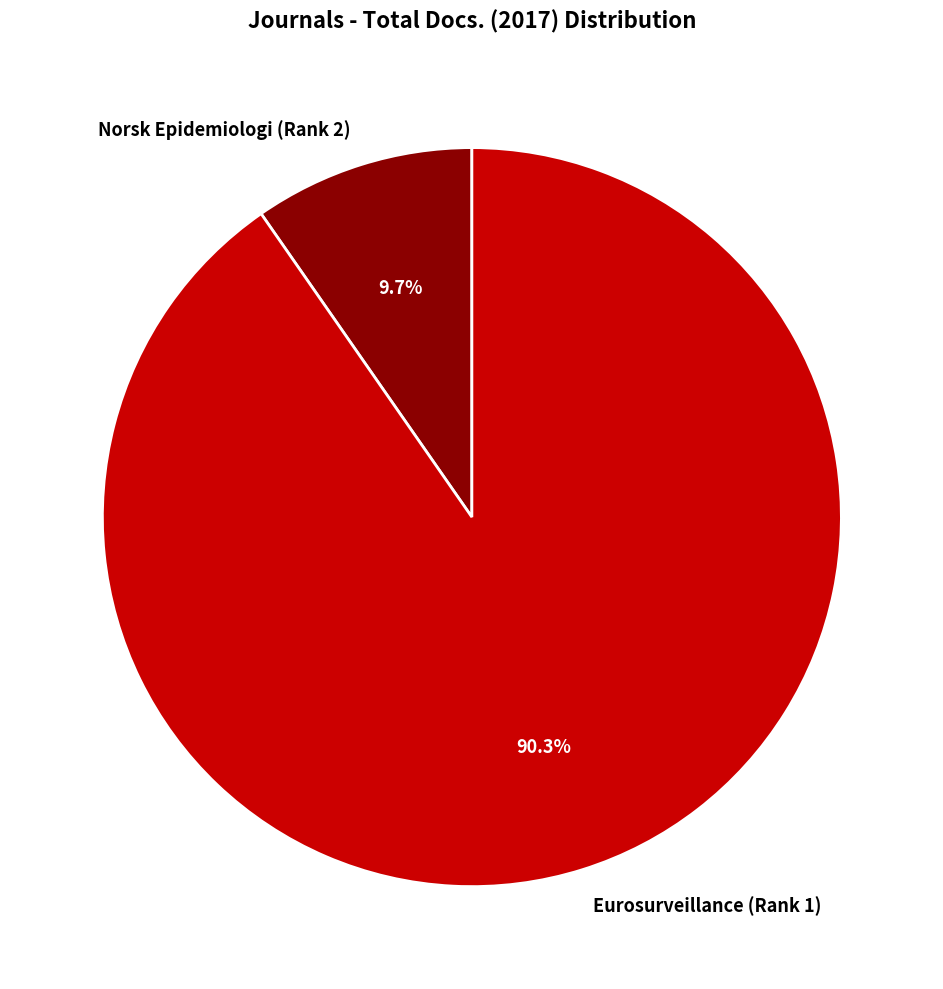

Which category has the biggest portion of the pie?

Eurosurveillance (Rank 1)